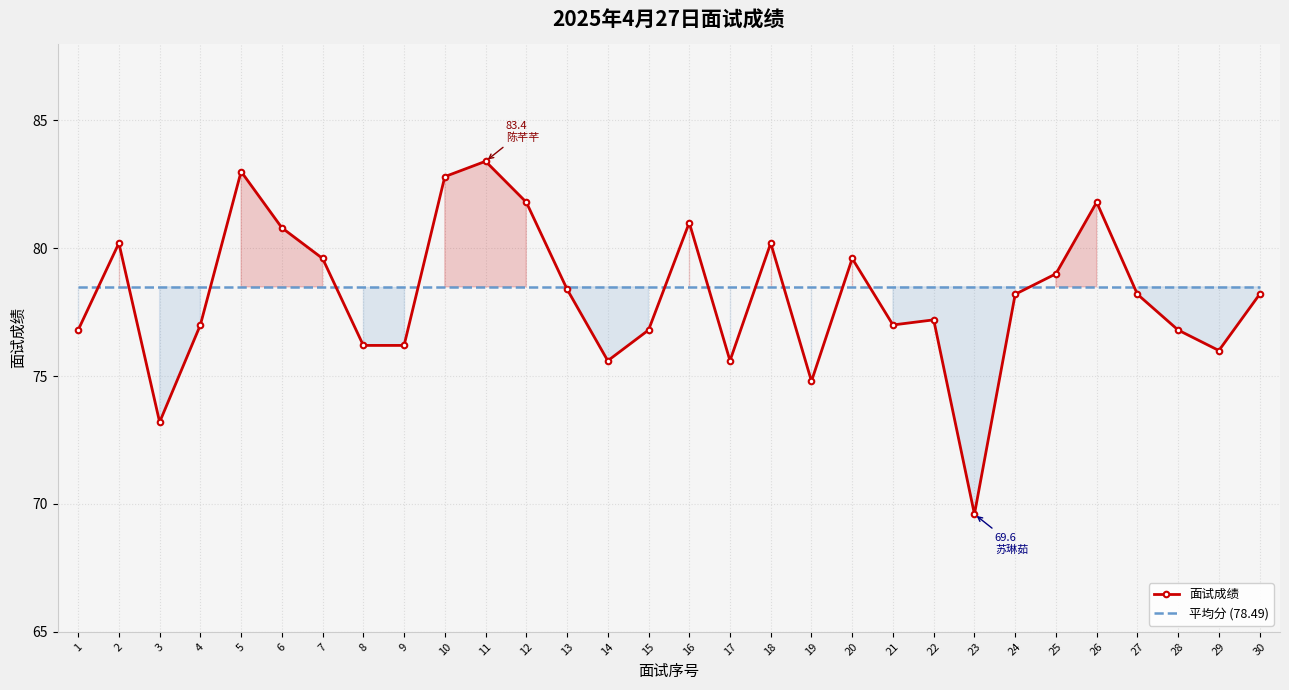

At which category is the sum across all series the highest?

11